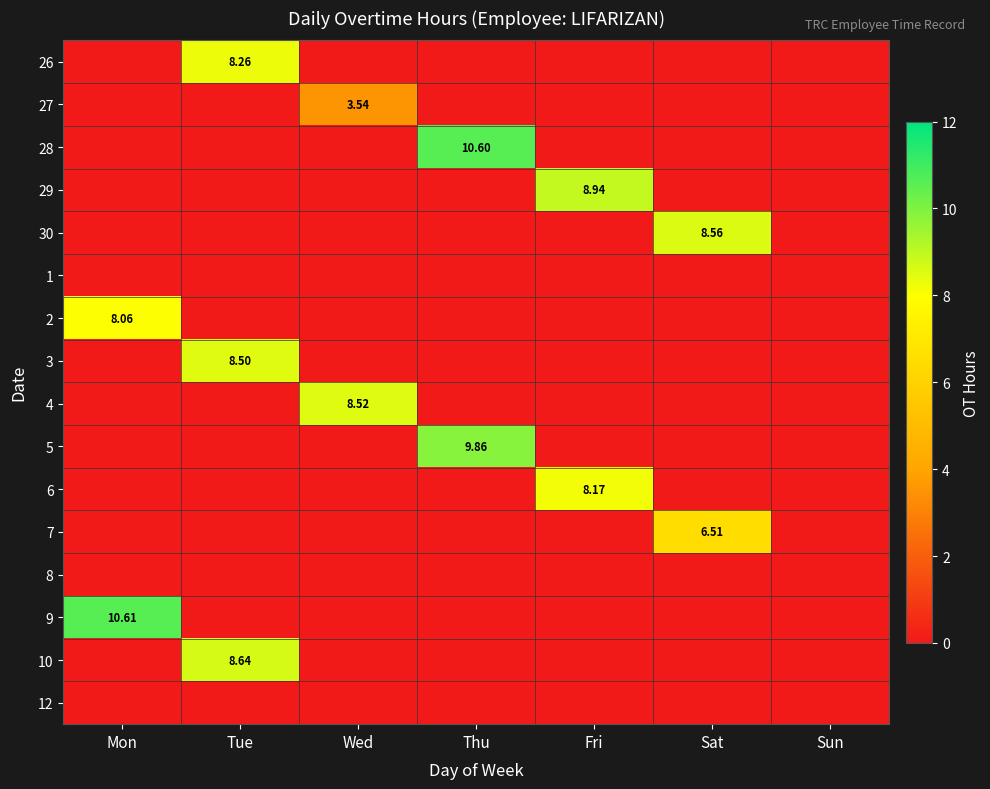

The value of 27 at Sat is 1.4. True or false?

False